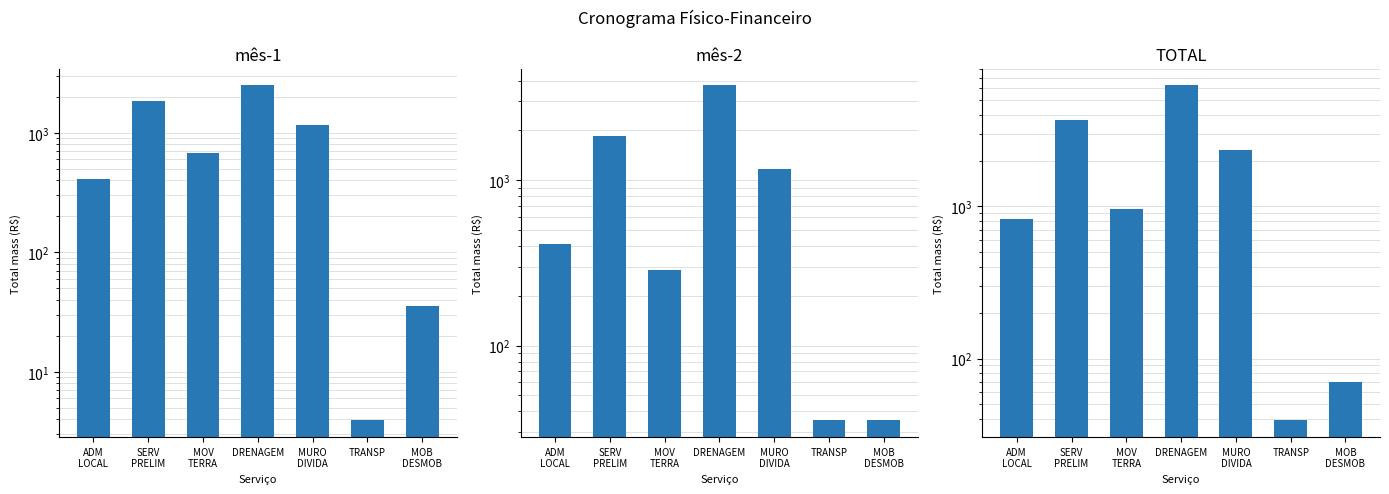

At which label is TOTAL closest to 3140?

SERV
PRELIM